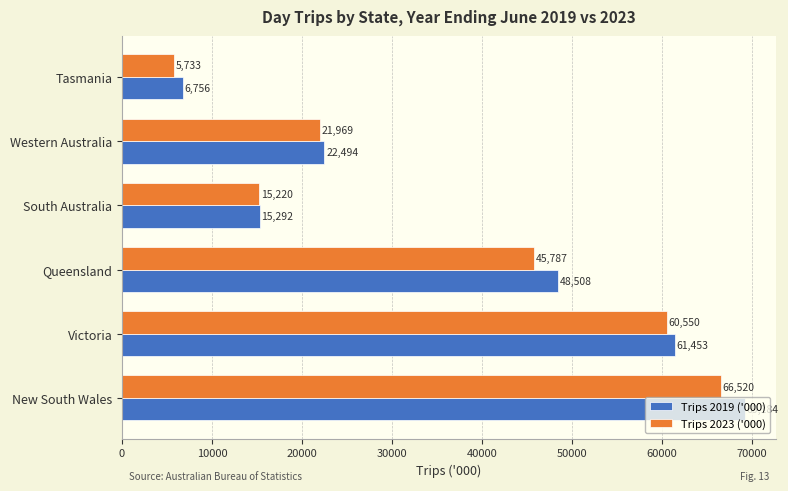

What is the difference between the second highest and second lowest values in the Trips 2019 ('000) series?

46160.4